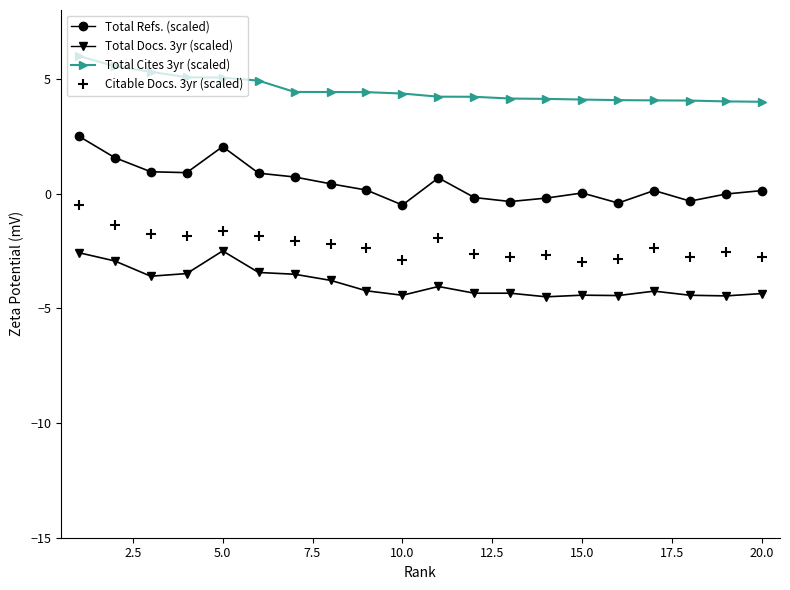

How many lines are shown in the chart?

4